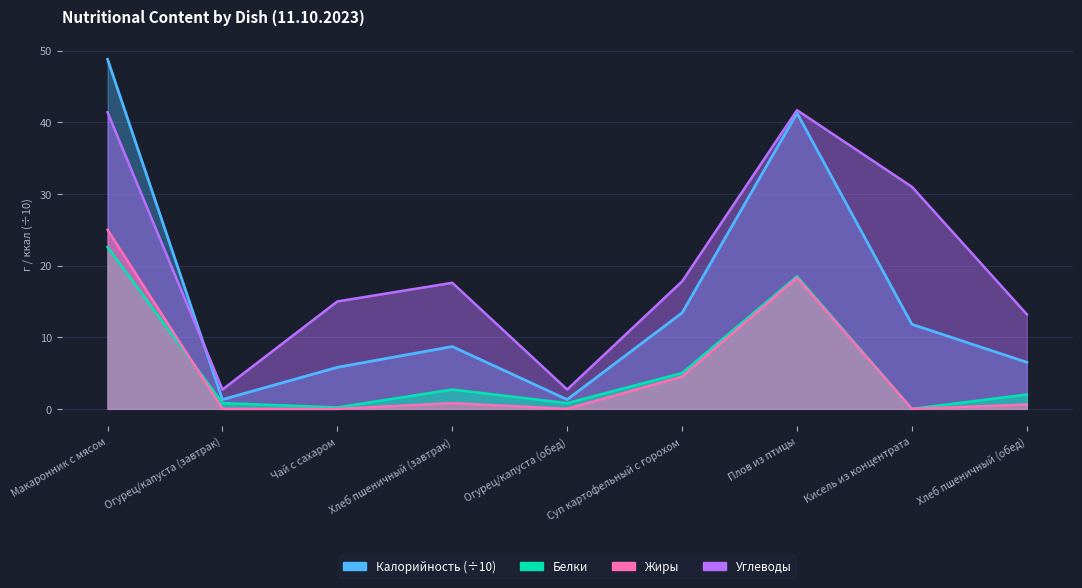

What is the label of the 6th point from the left?

Суп картофельный с горохом